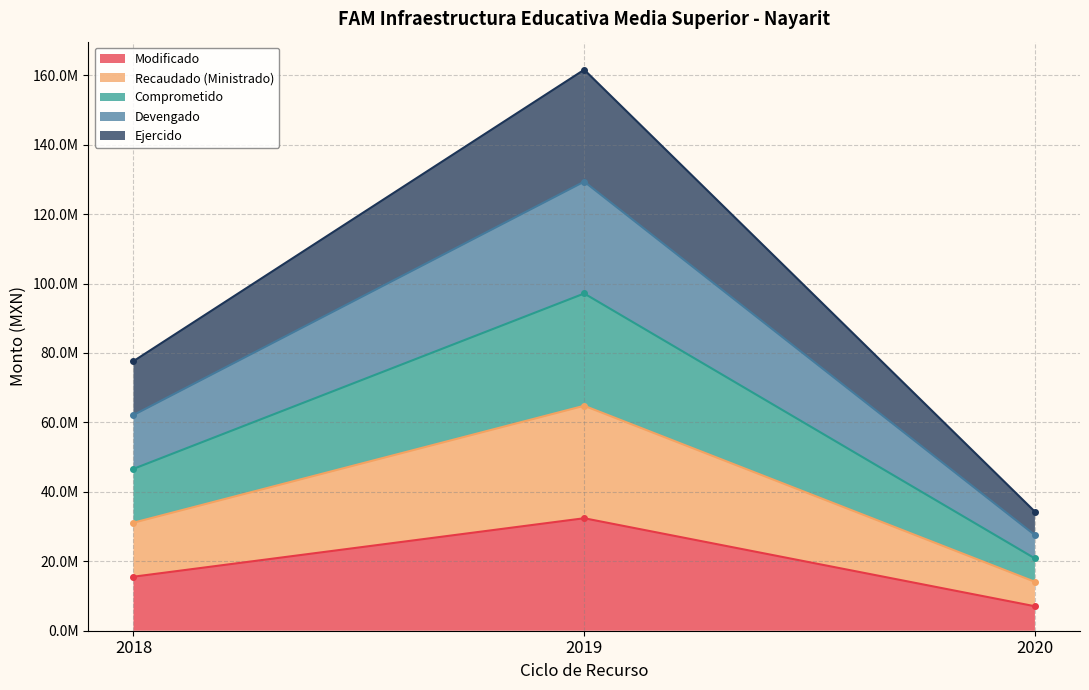

Between 2020 and 2019, which is larger?

2019